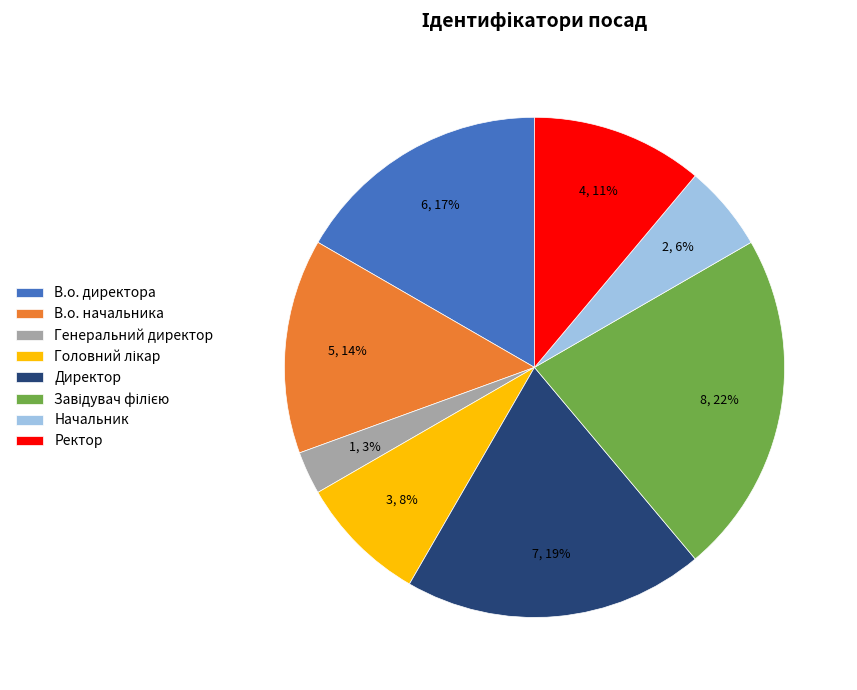

Combined, do Директор and Генеральний директор account for over 50%?

No